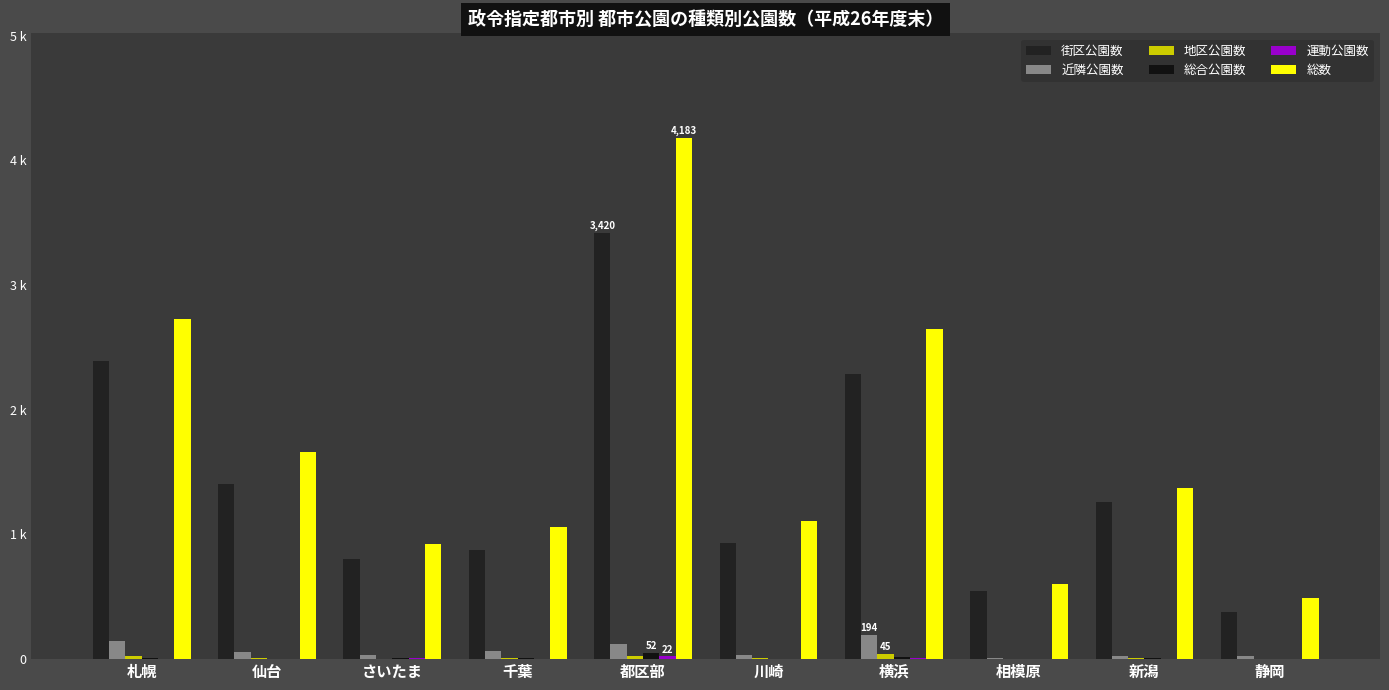

Does the chart contain stacked bars?

No